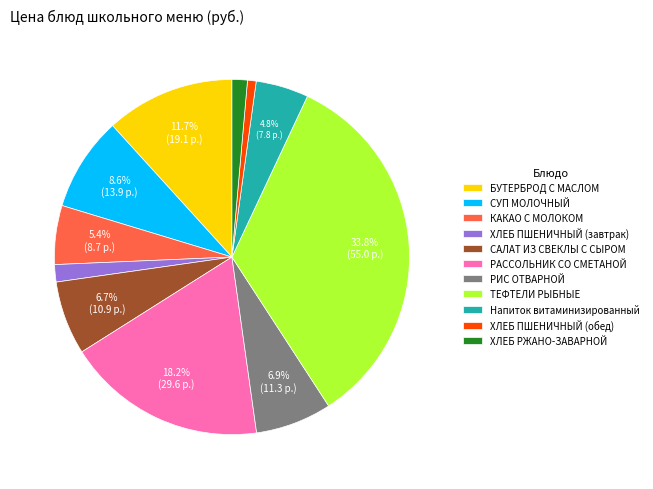

To the nearest percent, what is the difference between the largest and smallest slice percentages?

33%